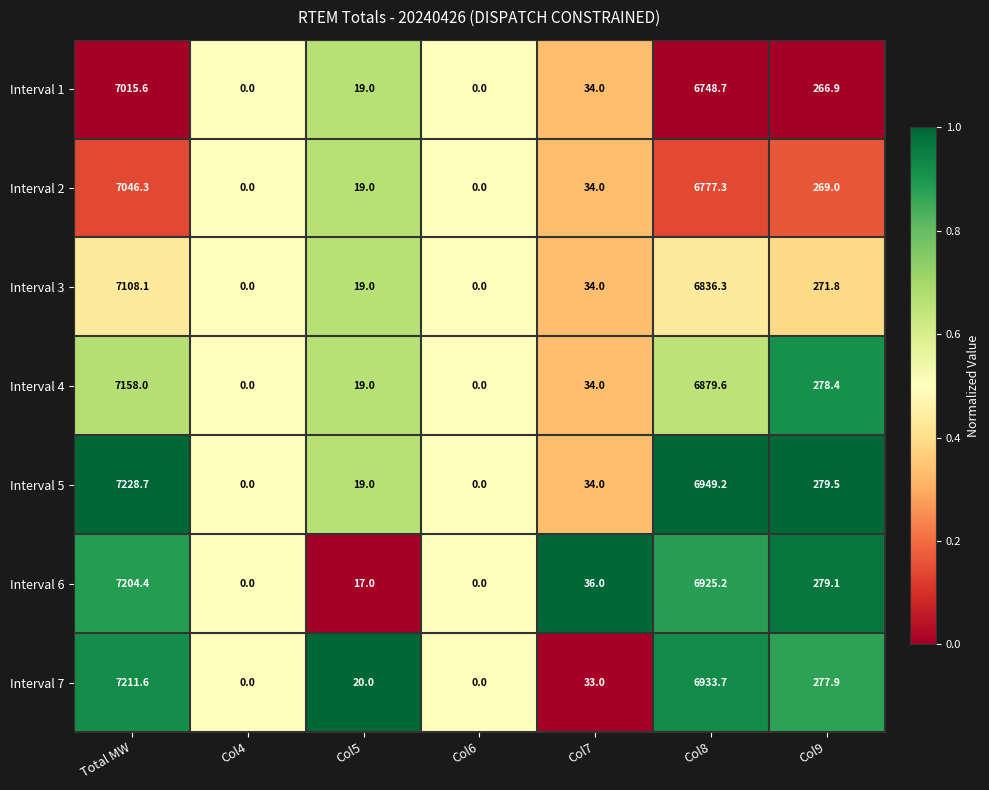

Which category has the highest value in the Interval 5 series?

Total MW